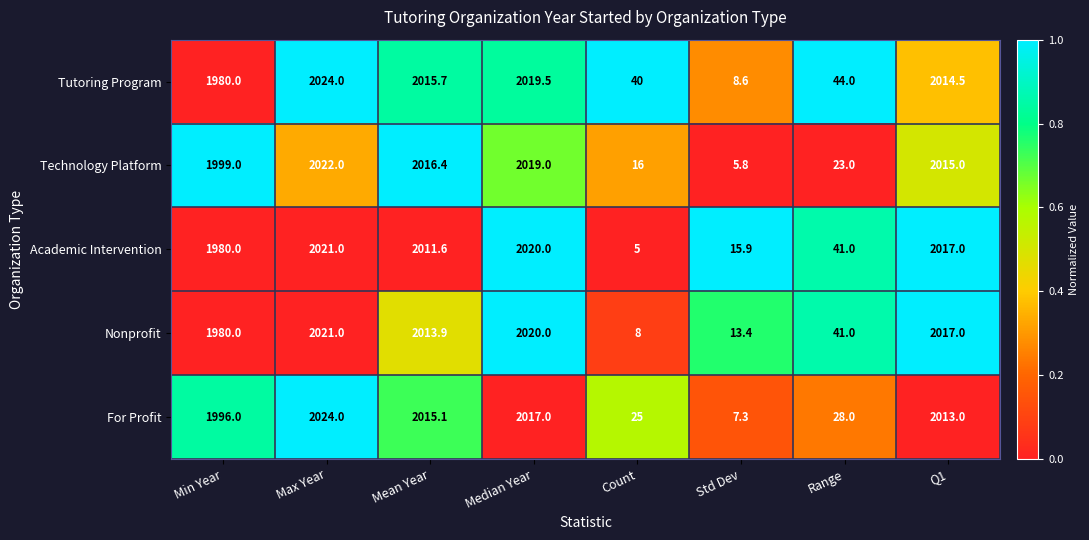

Rank the categories by Tutoring Program value from highest to lowest.

Max Year, Median Year, Mean Year, Q1, Min Year, Range, Count, Std Dev